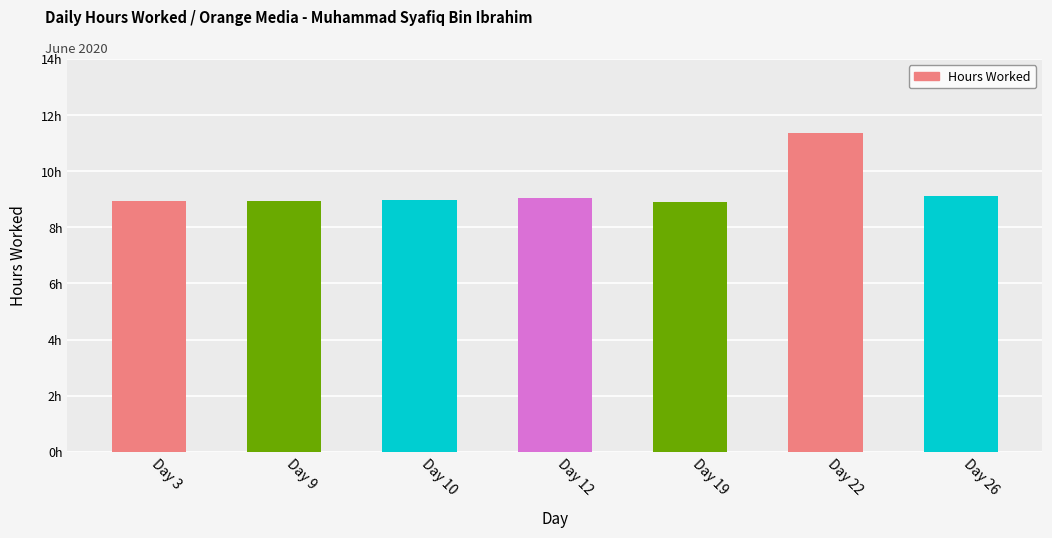

Are the bars horizontal?

No